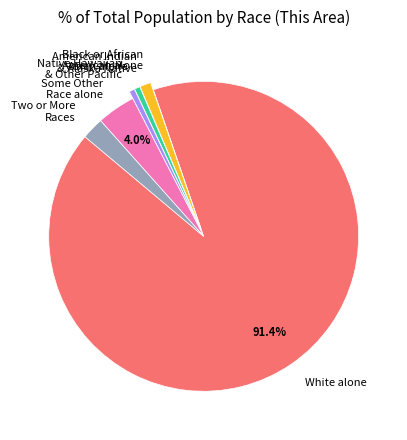

The Some Other Race alone slice represents 4% of the pie. True or false?

True